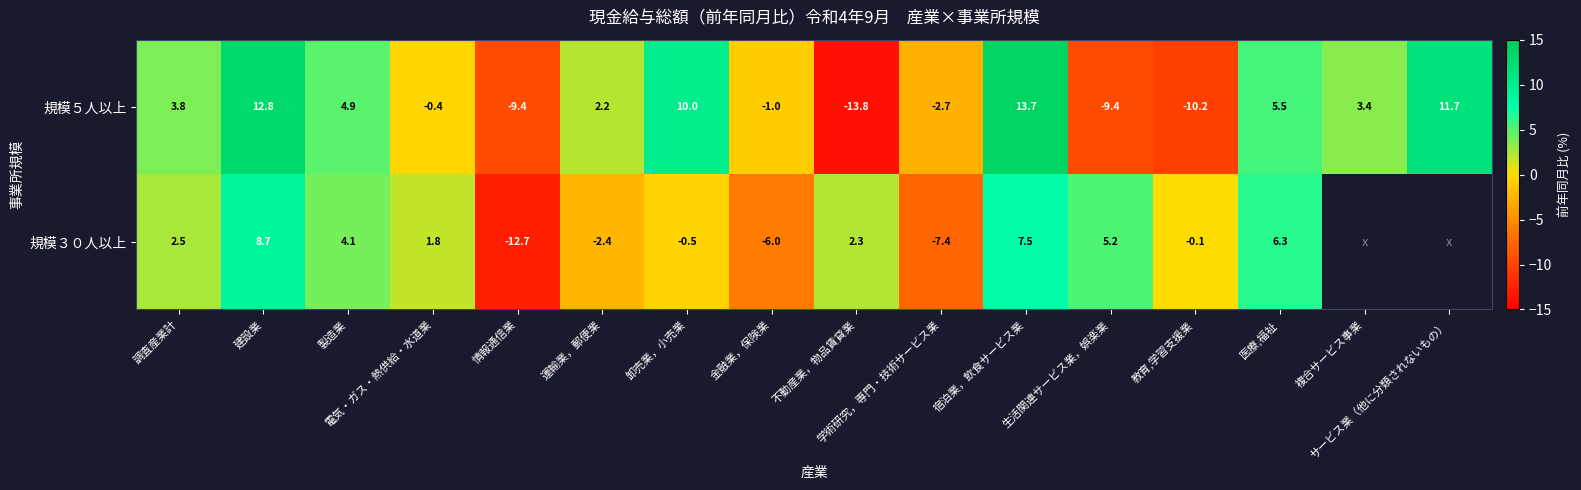

What is the average value of the 規模５人以上 series?

1.3